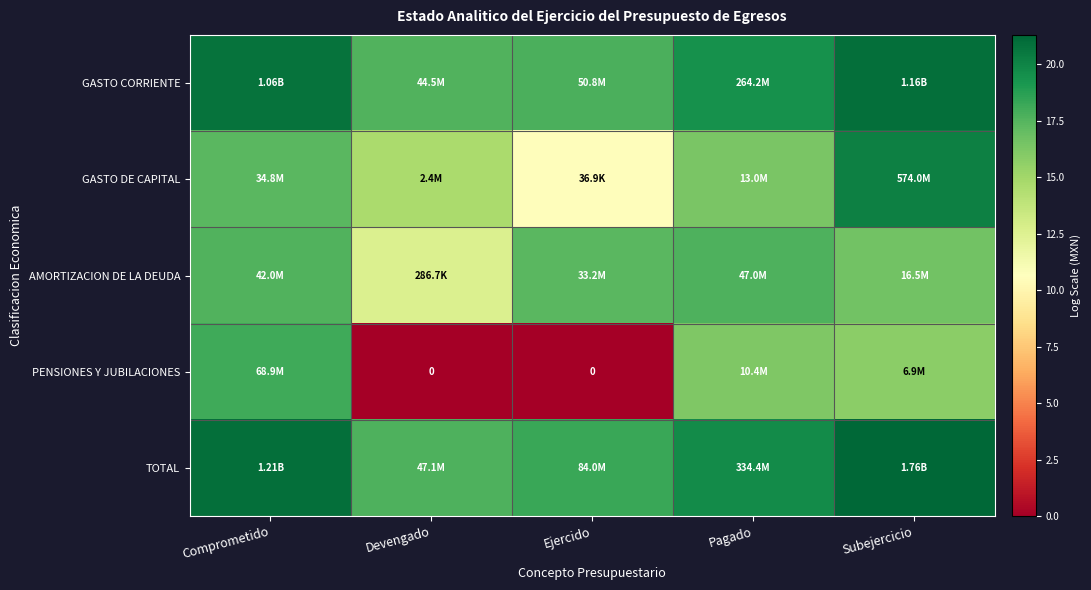

How many values in the TOTAL series are below 19?

2